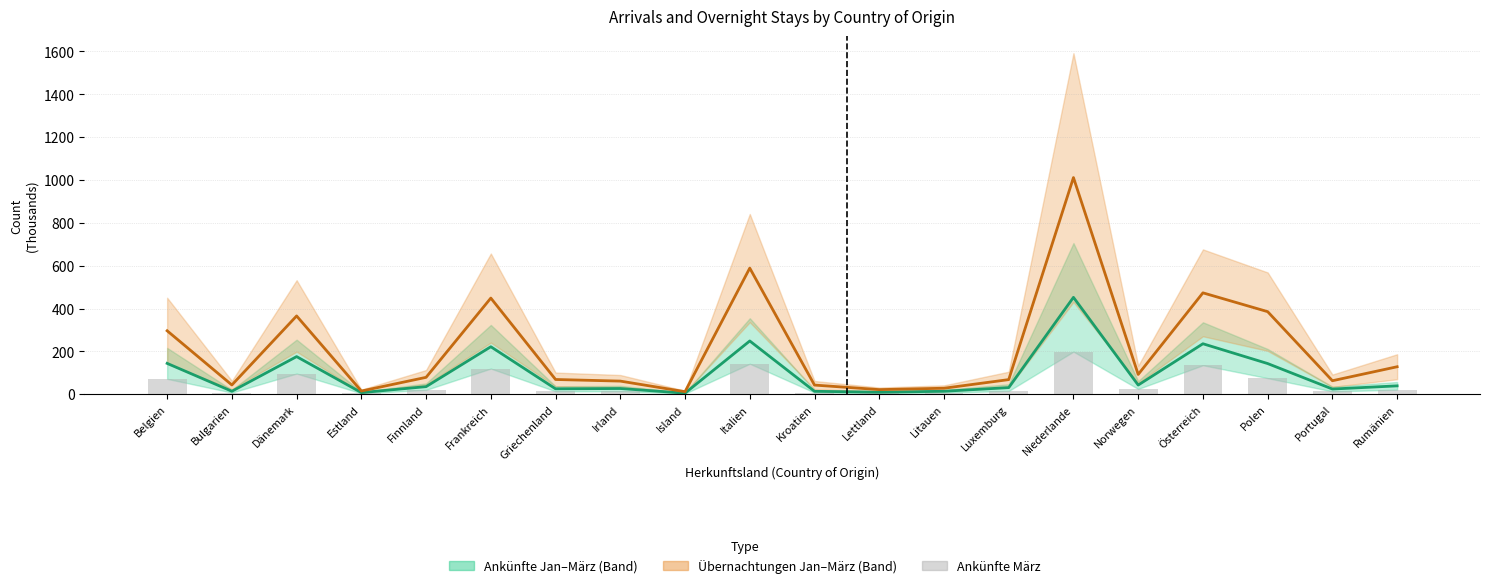

How many values in the Ankünfte März (bar) series exceed 20?

10